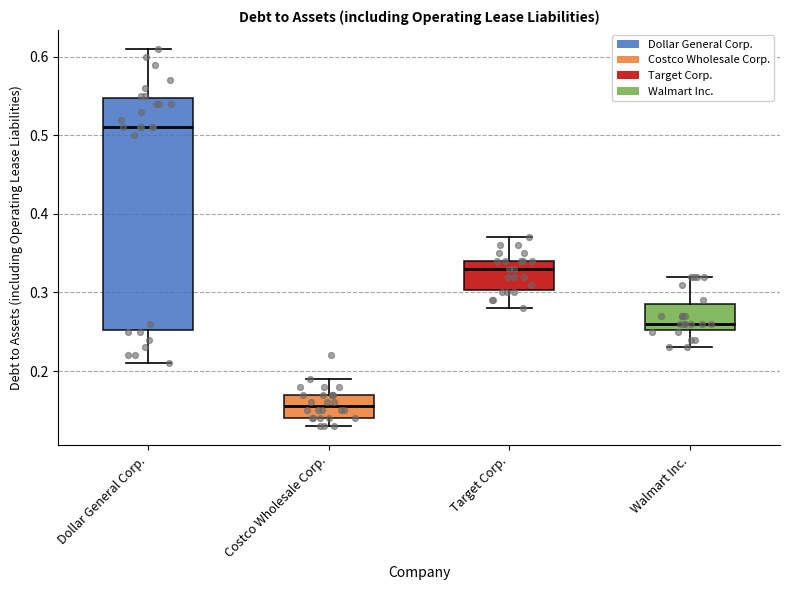

Reading left to right, transcribe this box plot: for each box, give where its median line is, the range the box spans, and where its two whiskers end, as read against the y-axis. The values are not printed on the chart, so give them approximately, as read against the axis.

Dollar General Corp.: median 0.51, box 0.25 to 0.55, whiskers 0.21 to 0.61
Costco Wholesale Corp.: median 0.16, box 0.14 to 0.17, whiskers 0.13 to 0.19
Target Corp.: median 0.33, box 0.30 to 0.34, whiskers 0.28 to 0.37
Walmart Inc.: median 0.26, box 0.25 to 0.29, whiskers 0.23 to 0.32